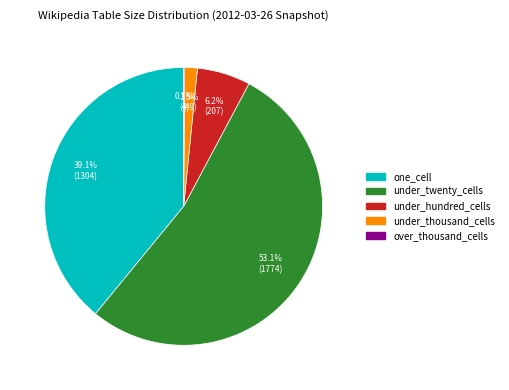

To the nearest percent, what is the difference between the under_thousand_cells and under_hundred_cells slice percentages?

5%